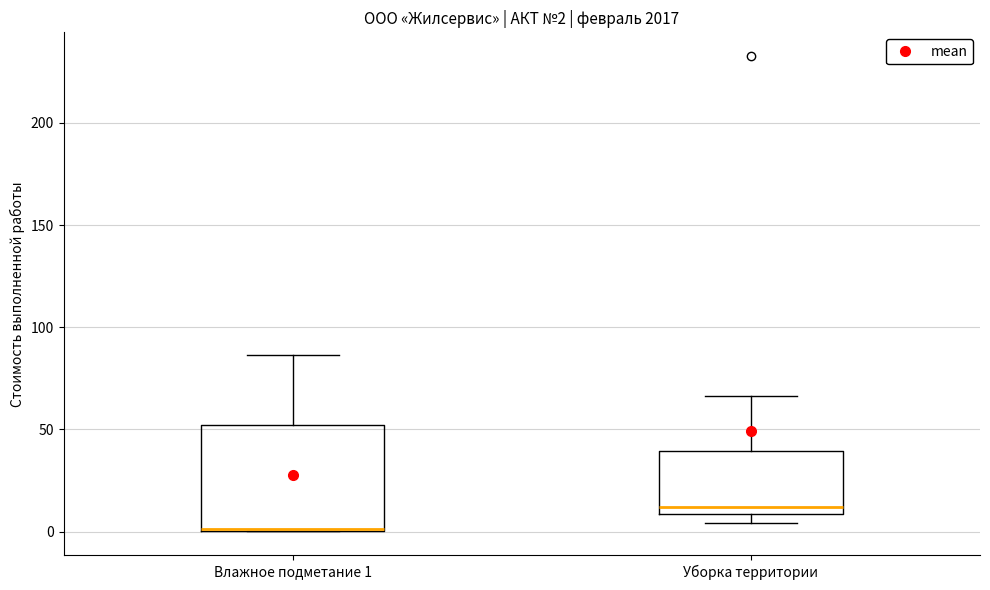

Comparing the boxes themselves (not the whiskers), which one is the tallest?

Влажное подметание 1